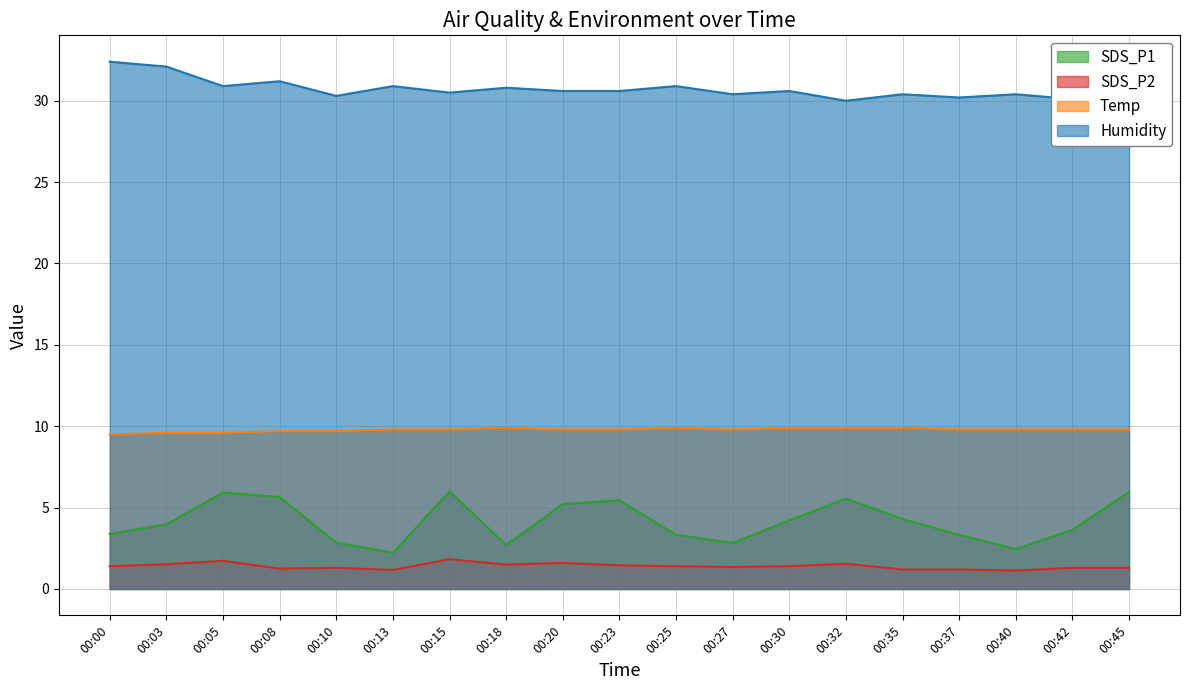

List the series in order of their peak value, highest first.

Humidity, Temp, SDS_P1, SDS_P2